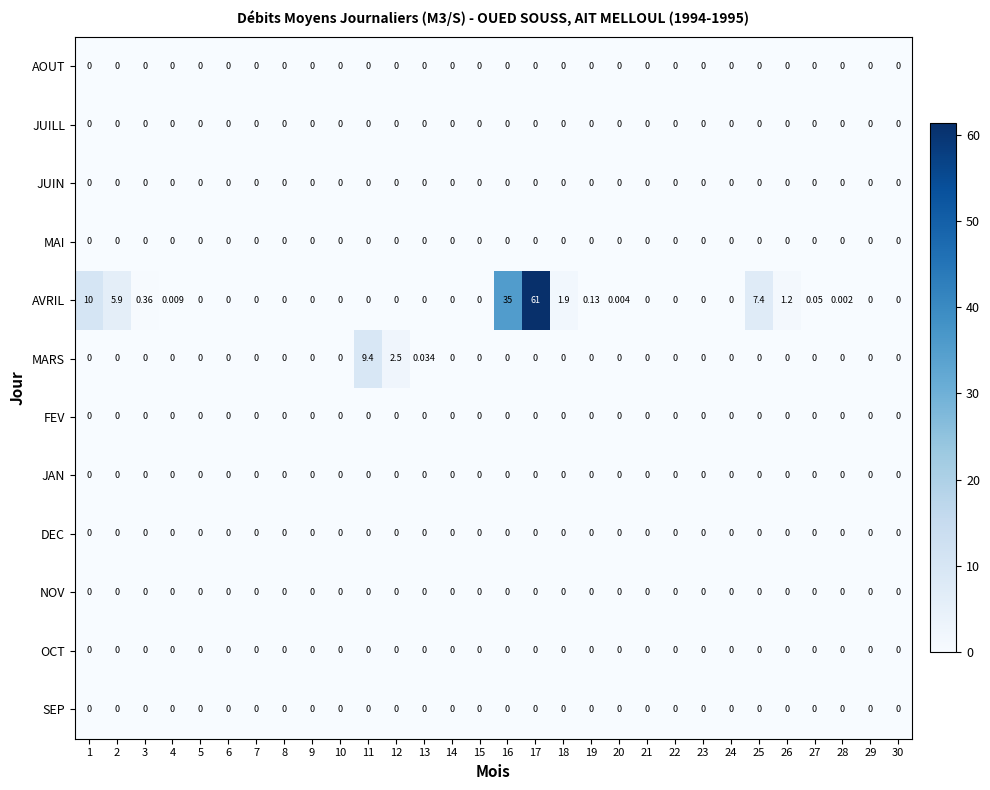

Which series has the largest total across all categories?

AVRIL